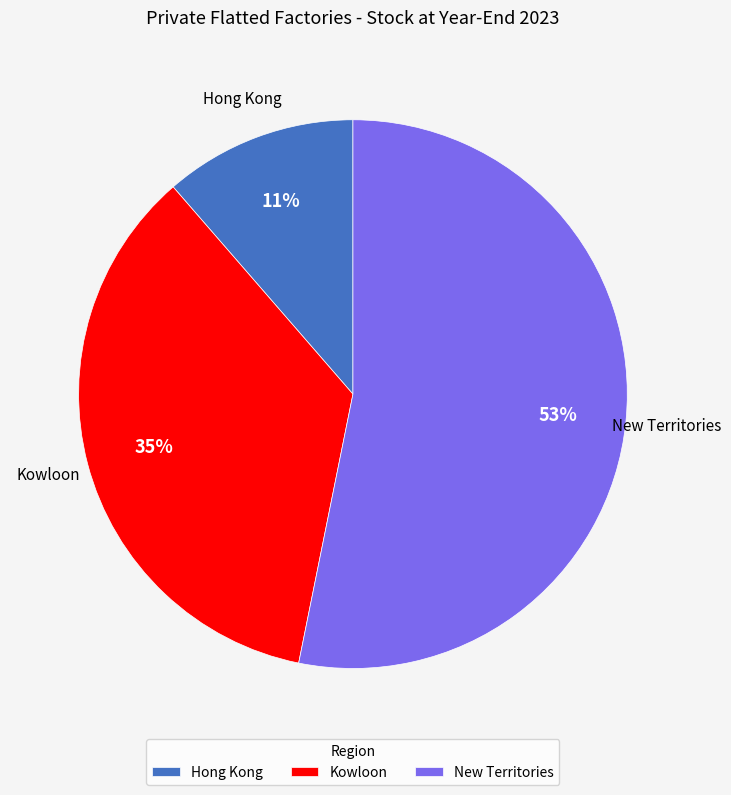

What is the majority slice?

New Territories